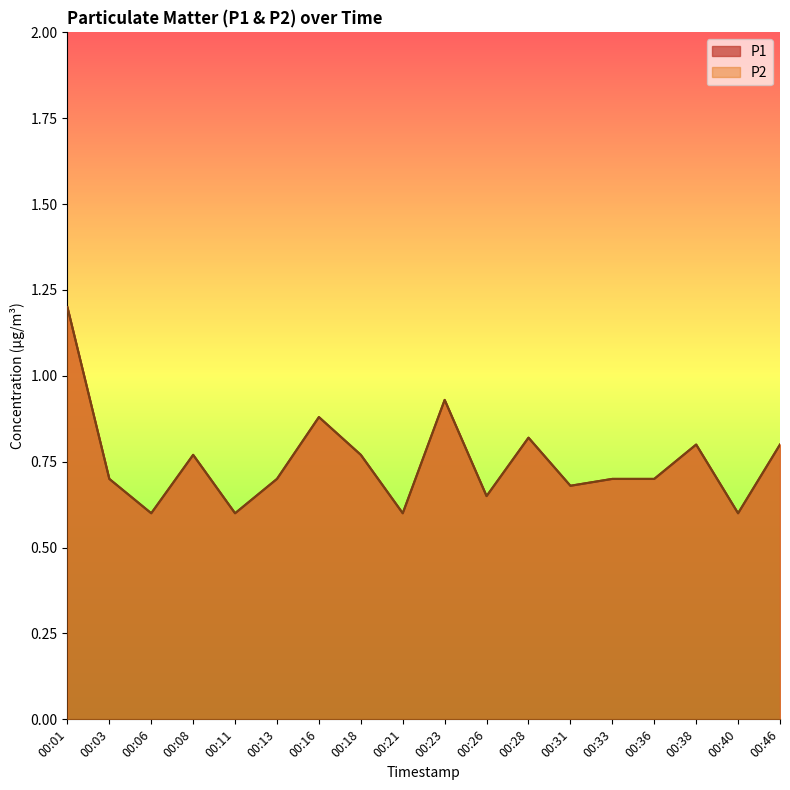

Reading left to right, list all the values displayed in this chart.

P1: 1.2	0.7	0.6	0.8	0.6	0.7	0.9	0.8	0.6	0.9	0.7	0.8	0.7	0.7	0.7	0.8	0.6	0.8
P2: 1.2	0.7	0.6	0.8	0.6	0.7	0.9	0.8	0.6	0.9	0.7	0.8	0.7	0.7	0.7	0.8	0.6	0.8